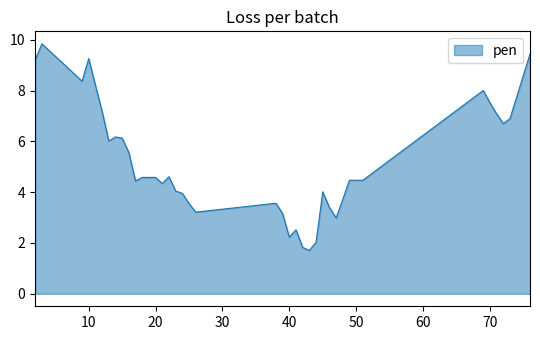

What is the minimum value shown in the chart?

1.7